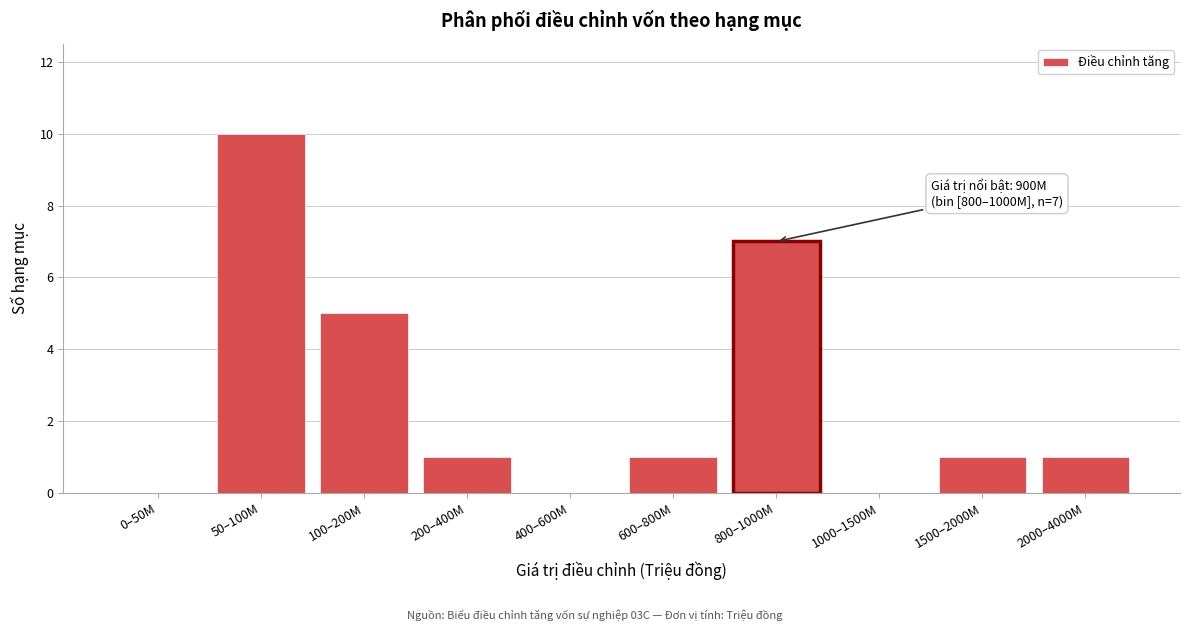

Reading left to right, list all the values displayed in this chart.

0–50M=0	50–100M=10	100–200M=5	200–400M=1	400–600M=0	600–800M=1	800–1000M=7	1000–1500M=0	1500–2000M=1	2000–4000M=1